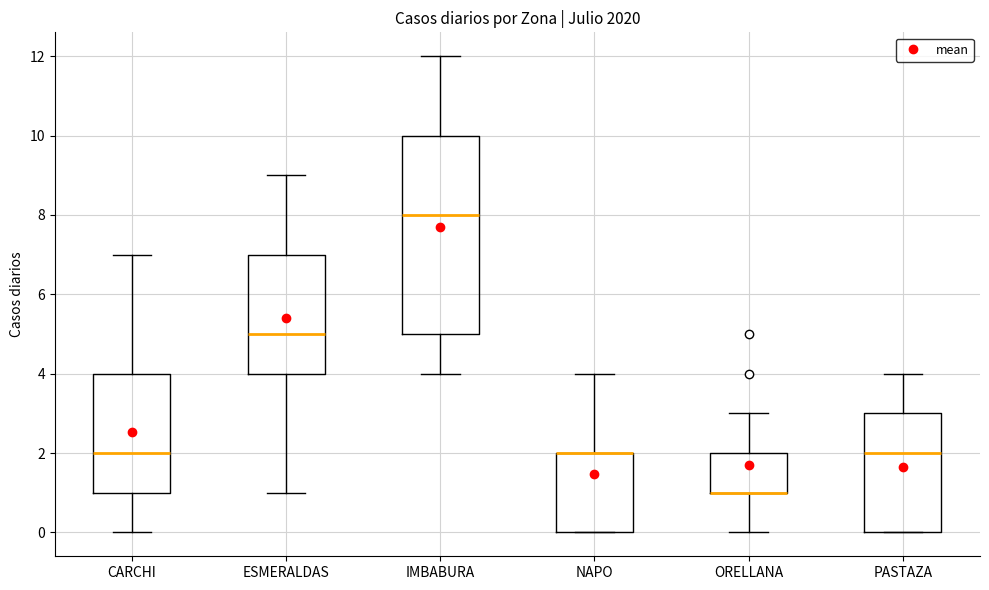

Where does the upper whisker of the box for CARCHI end on the y-axis? The values are not printed on the chart, so give them approximately, as read against the axis.

7